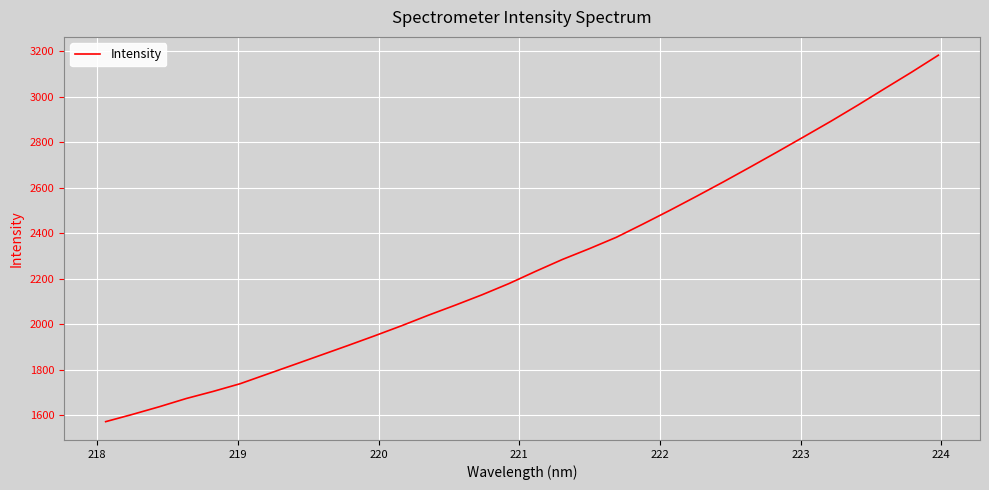

What is the minimum value shown in the chart?

1571.3